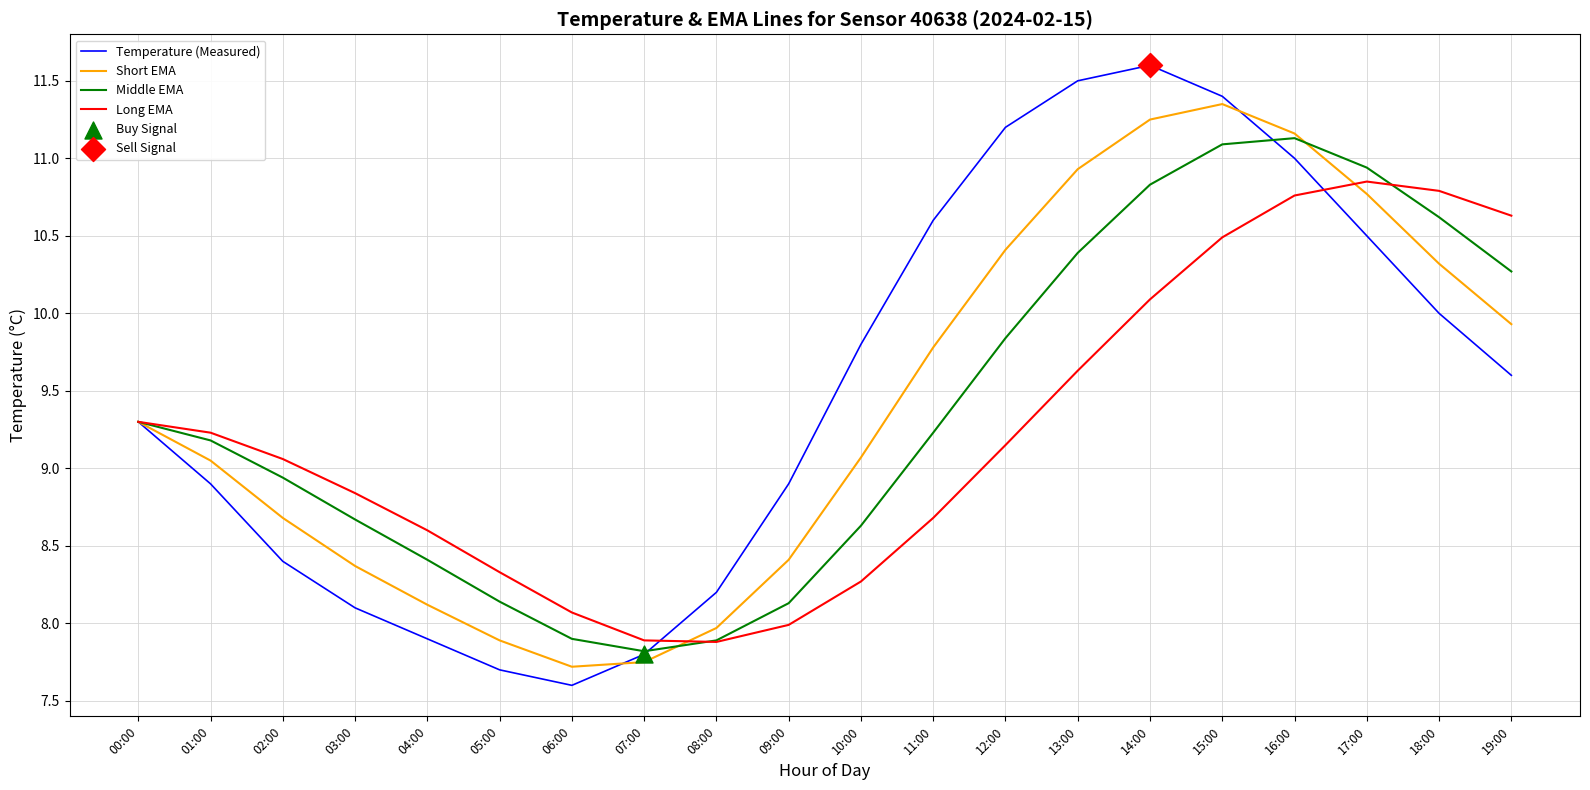

Which series has the largest total across all categories?

Temperature (Measured)